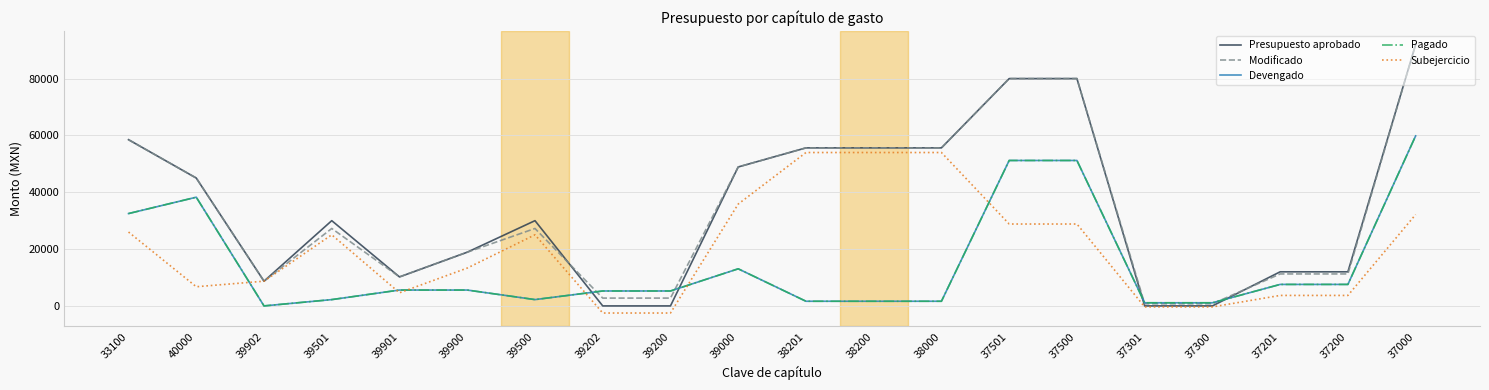

What is the difference between the highest and lowest values at 39901?

5582.0